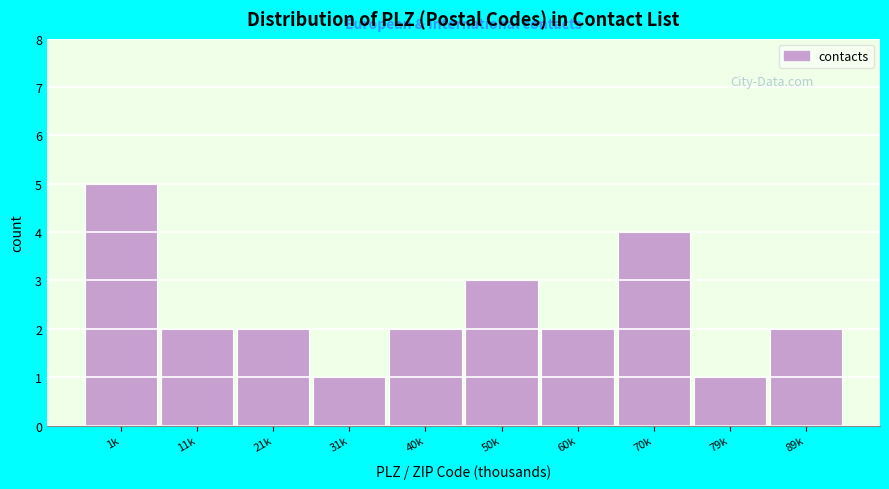

Reading right to left, extract all data points from this chart.

89k=2	79k=1	70k=4	60k=2	50k=3	40k=2	31k=1	21k=2	11k=2	1k=5